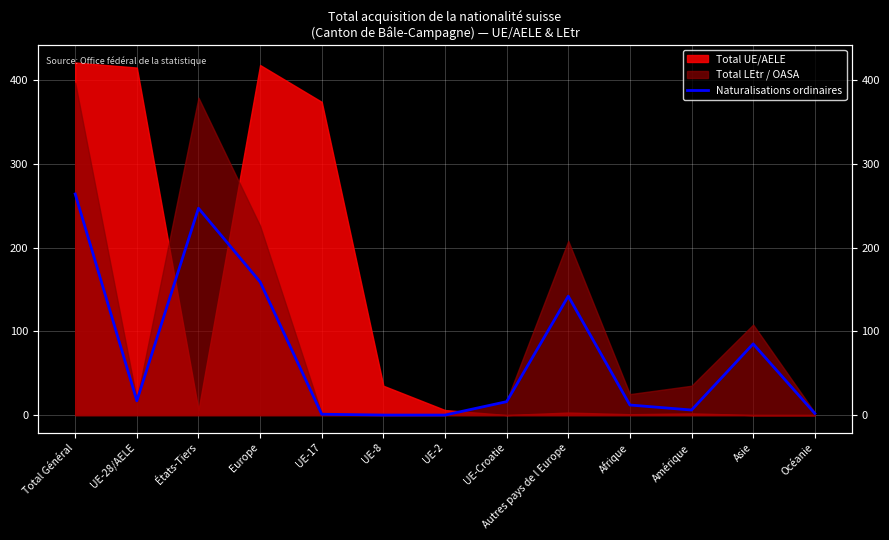

What is the value of the 3rd point from the left?

247